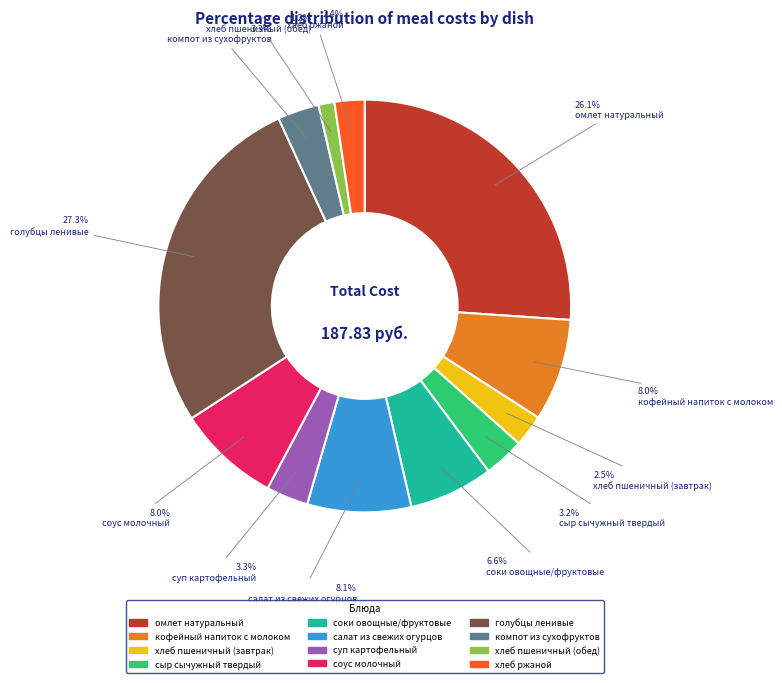

What is the smallest slice in the pie chart?

хлеб пшеничный (обед)